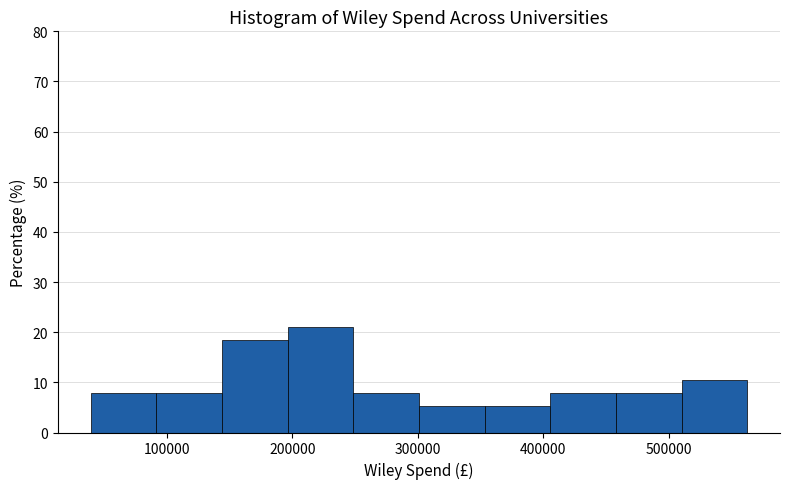

Reading left to right, list every bar in this chart as the range it spans on the x-axis followed by its height. Neither the bar edges nor the heights are printed on the chart, so give them approximately, as read against the axes.

40000 to 90000: 8
90000 to 140000: 8
140000 to 200000: 18
200000 to 250000: 21
250000 to 300000: 8
300000 to 350000: 5
350000 to 410000: 5
410000 to 460000: 8
460000 to 510000: 8
510000 to 560000: 11